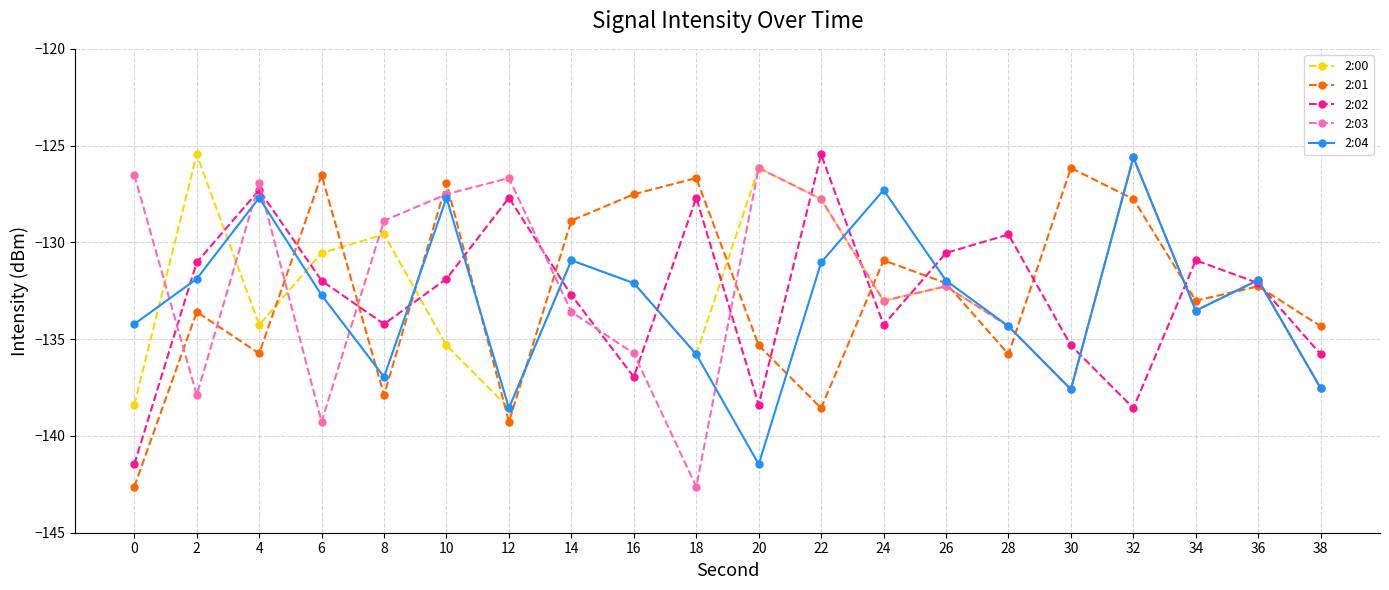

What is the maximum value for 2:02?

-125.5